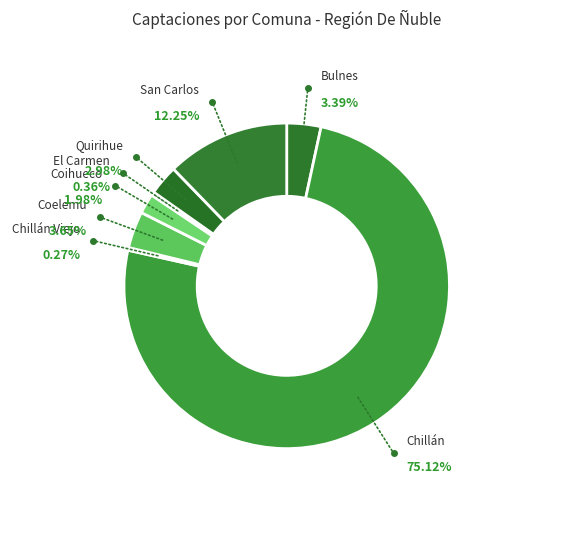

What is the majority slice?

Chillán